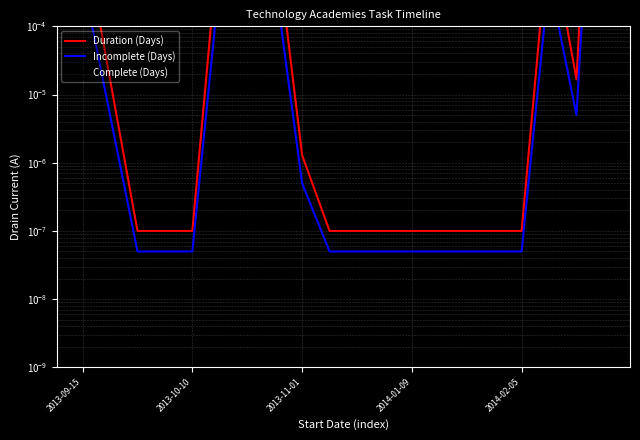

In Duration (Days), how many points are higher than both neighbors (excluding endpoints)?

1